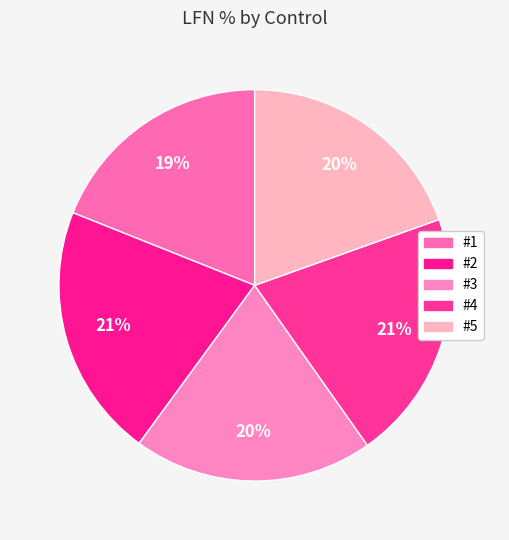

To the nearest percent, what is the difference between the largest and smallest slice percentages?

2%